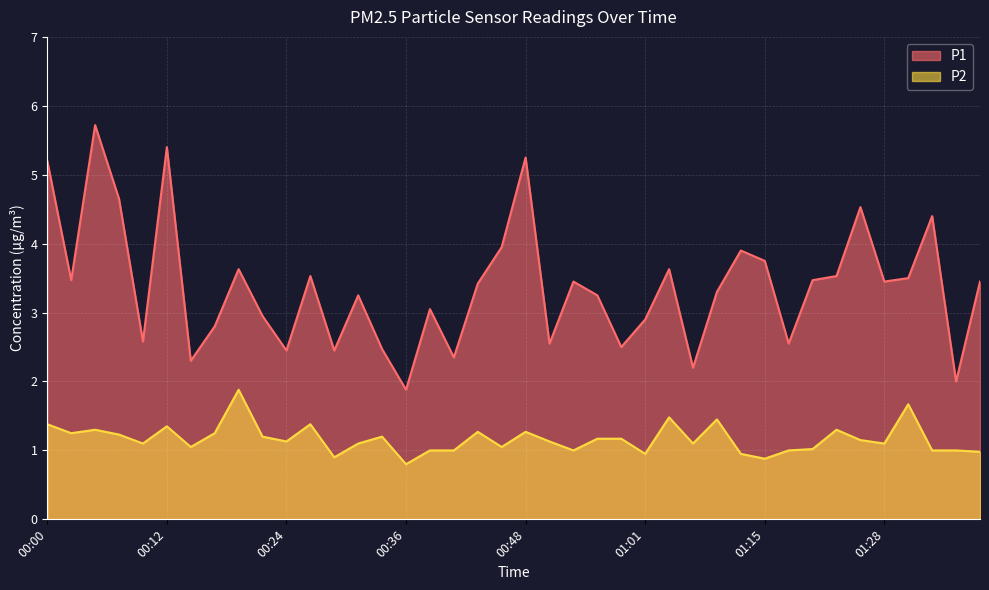

What position from the right is 00:29?

28